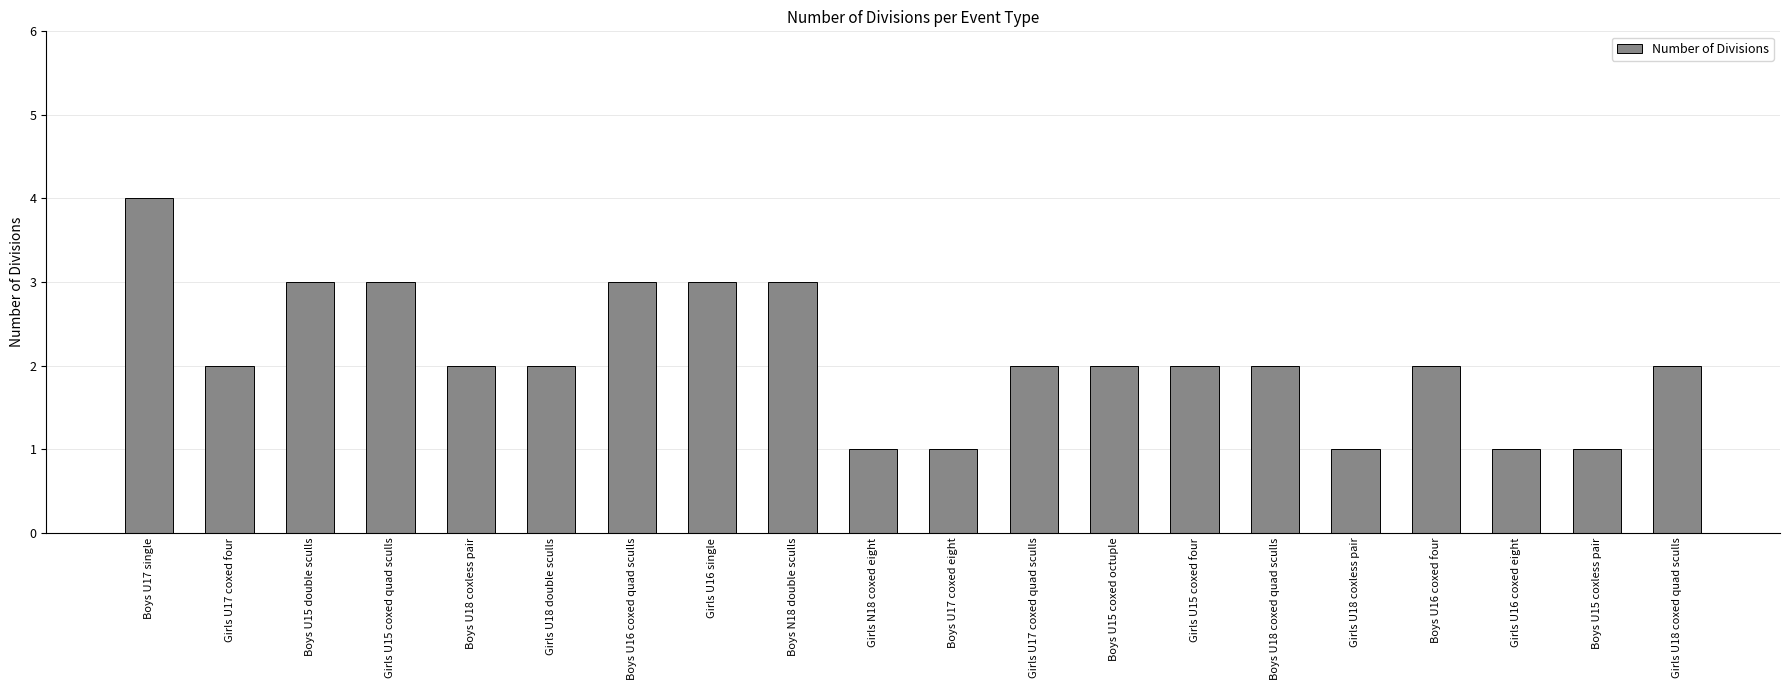

Reading left to right, transcribe all the data shown in this chart.

Boys U17 single=4	Girls U17 coxed four=2	Boys U15 double sculls=3	Girls U15 coxed quad sculls=3	Boys U18 coxless pair=2	Girls U18 double sculls=2	Boys U16 coxed quad sculls=3	Girls U16 single=3	Boys N18 double sculls=3	Girls N18 coxed eight=1	Boys U17 coxed eight=1	Girls U17 coxed quad sculls=2	Boys U15 coxed octuple=2	Girls U15 coxed four=2	Boys U18 coxed quad sculls=2	Girls U18 coxless pair=1	Boys U16 coxed four=2	Girls U16 coxed eight=1	Boys U15 coxless pair=1	Girls U18 coxed quad sculls=2